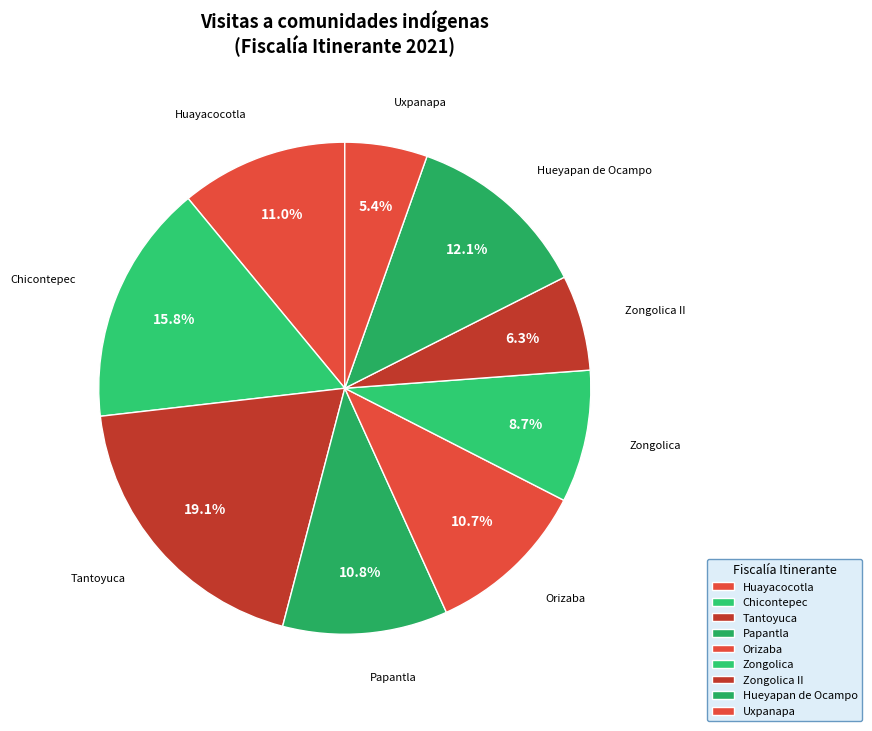

Rank the categories by value from highest to lowest.

Tantoyuca, Chicontepec, Hueyapan de Ocampo, Huayacocotla, Papantla, Orizaba, Zongolica, Zongolica II, Uxpanapa